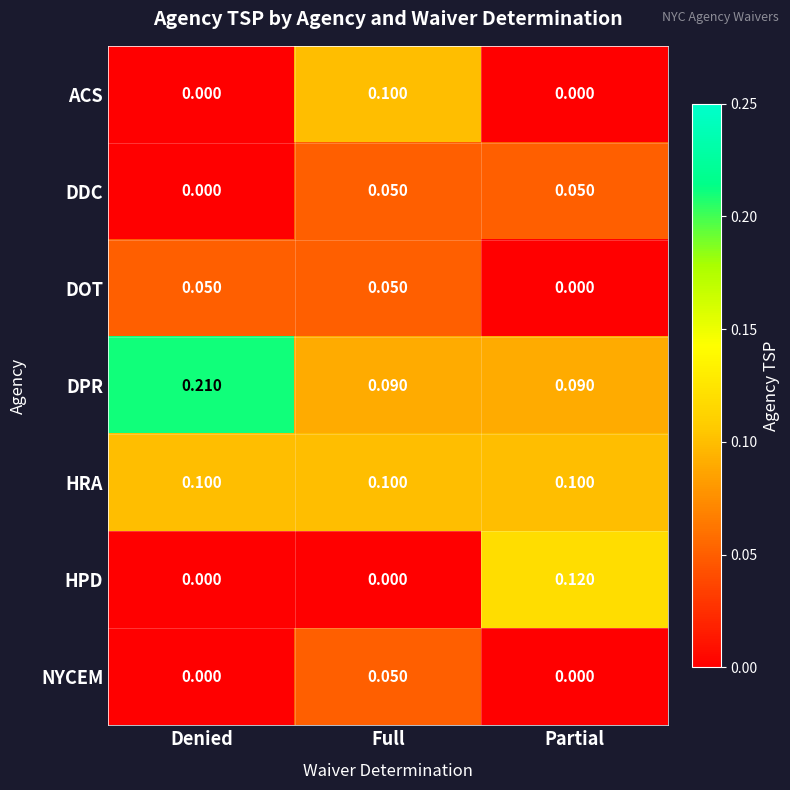

Is the value of ACS at Full greater than the value of DOT at Partial?

Yes